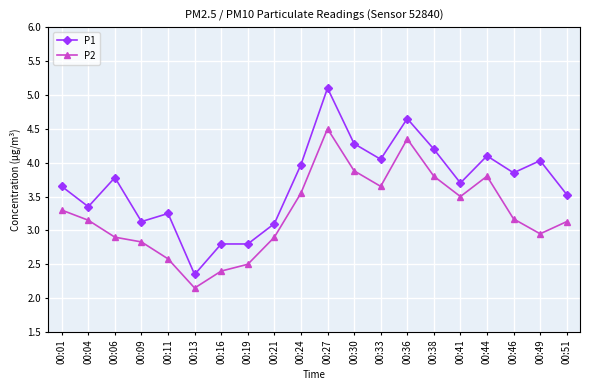

True or false: P1 and P2 cross at least once.

False